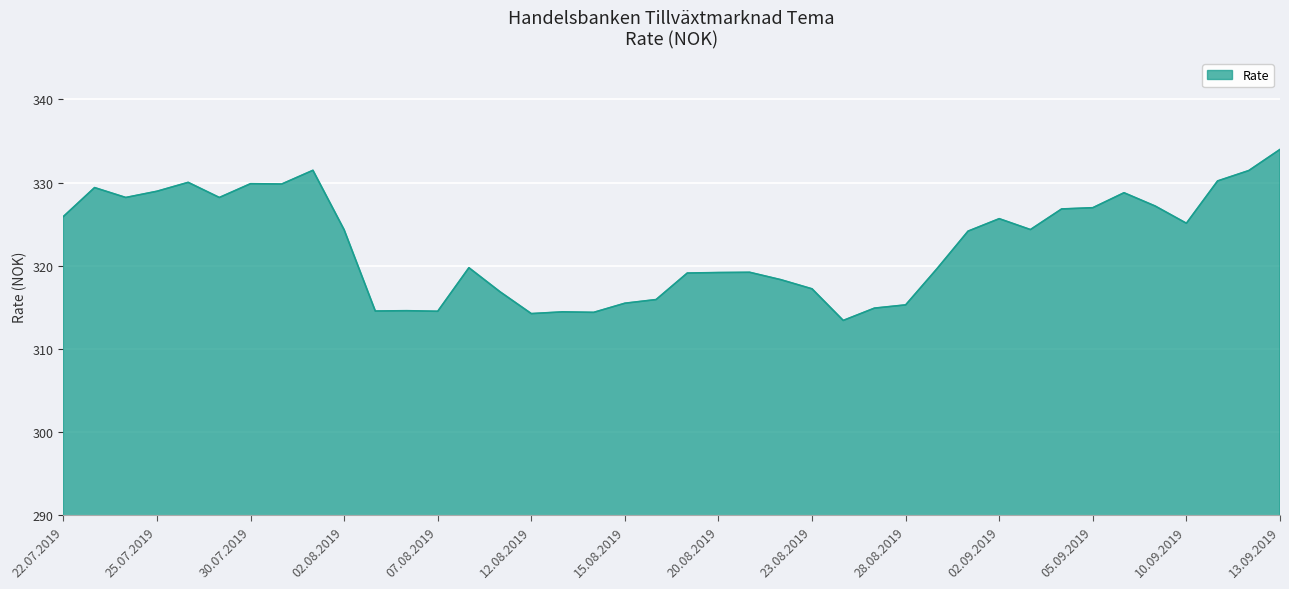

What is the difference between the maximum and minimum values?

20.6